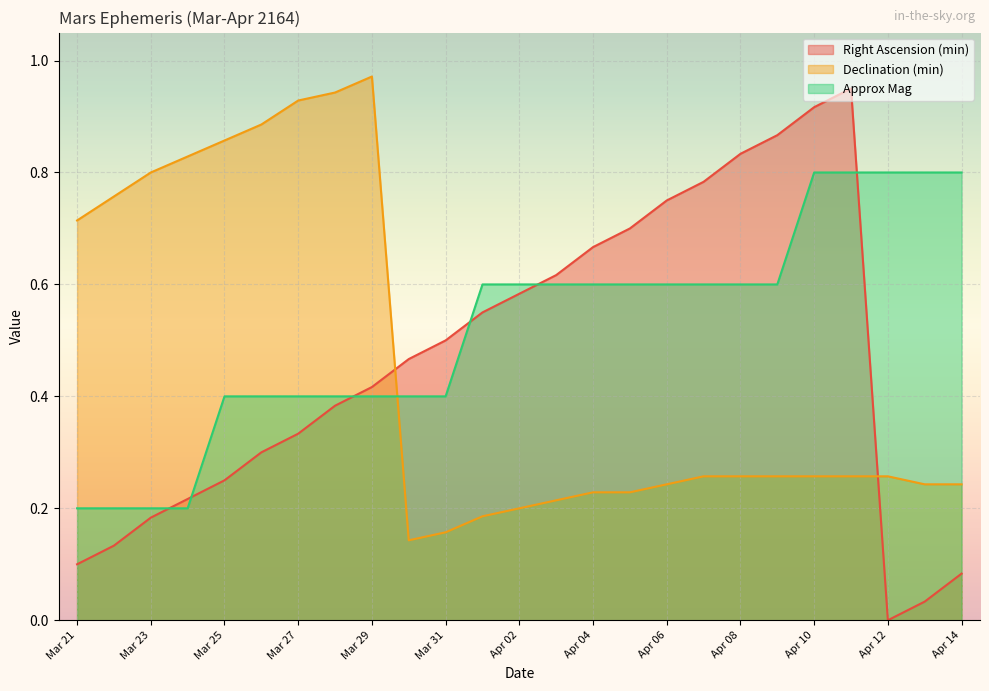

What is the label of the 17th point from the left?

Apr 06